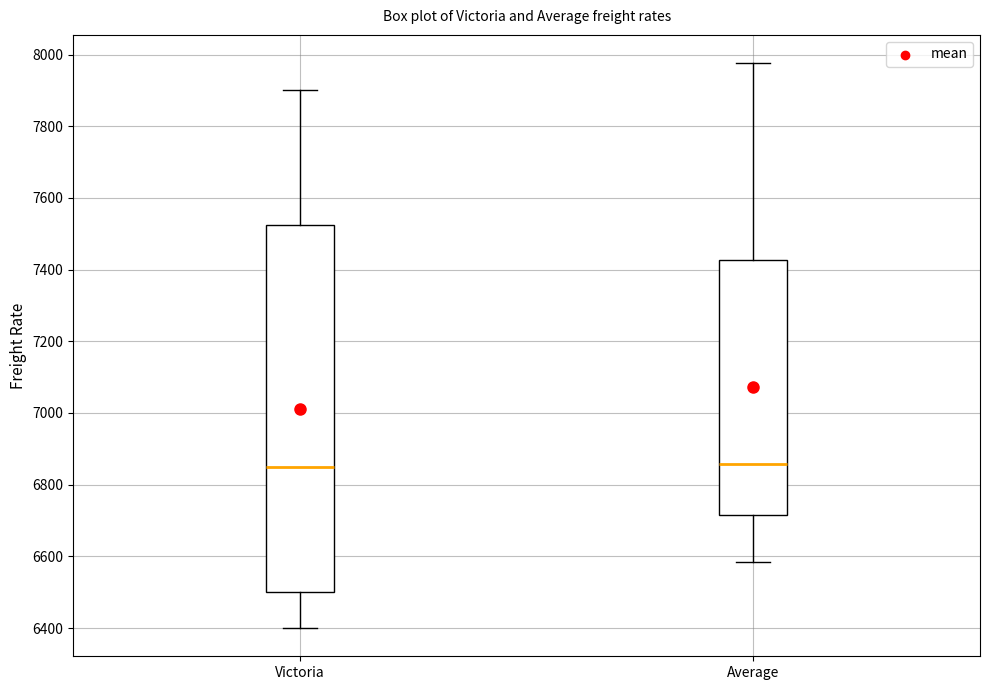

Reading left to right, read every box against the y-axis: the position of its median line, the range the box covers, and the ends of its whiskers. The values are not printed on the chart, so give them approximately, as read against the axis.

Victoria: median 6860, box 6500 to 7520, whiskers 6400 to 7900
Average: median 6860, box 6720 to 7420, whiskers 6580 to 7980